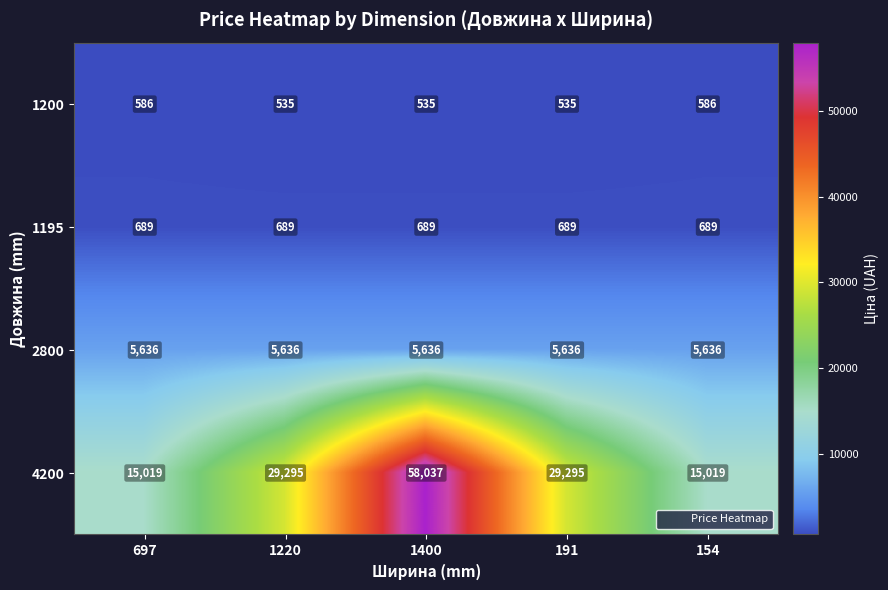

Reading left to right, transcribe all the data shown in this chart.

1200: 586	535	535	535	586
1195: 689	689	689	689	689
2800: 5636	5636	5636	5636	5636
4200: 15019	29295	58037	29295	15019